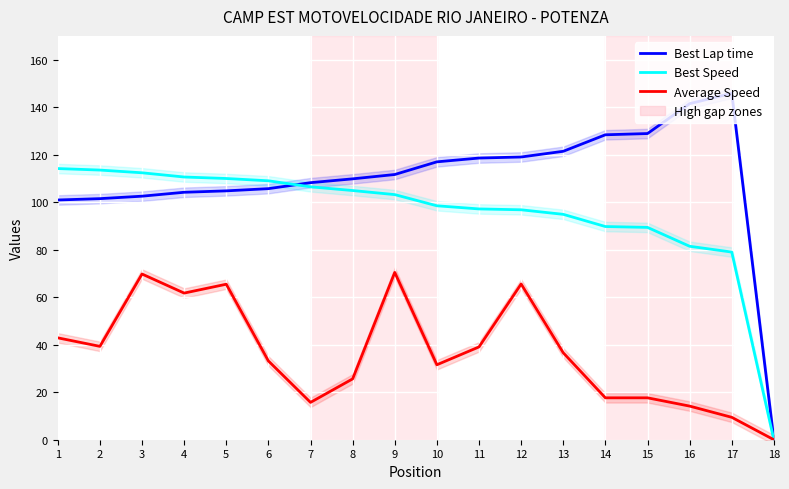

The Best Lap time series shows 128.9 at 15. True or false?

True